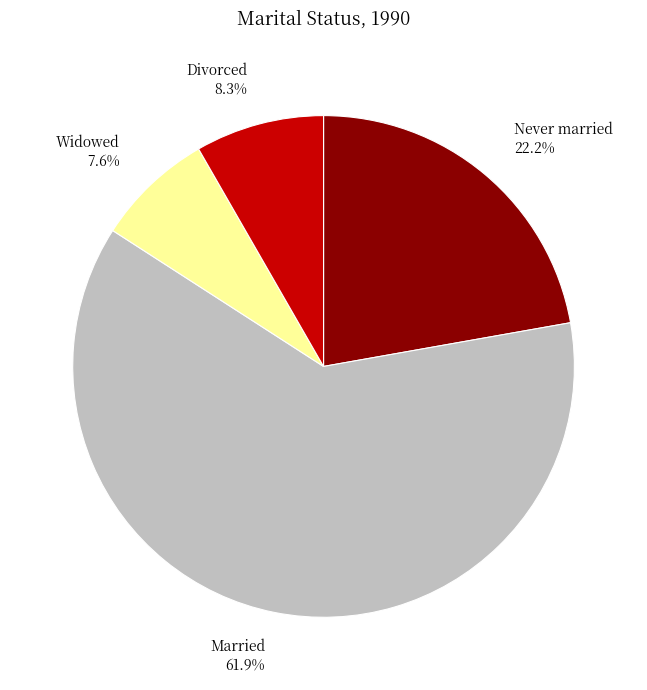

To the nearest percent, what is the difference between the largest and smallest slice percentages?

54%